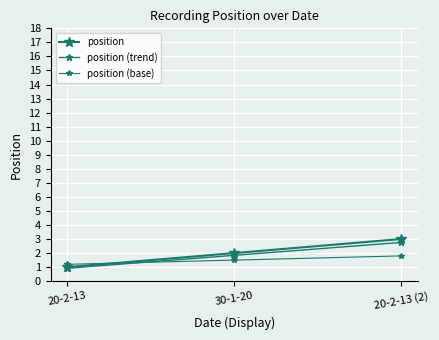

Count the position (base) values in the range 1 to 2.

3